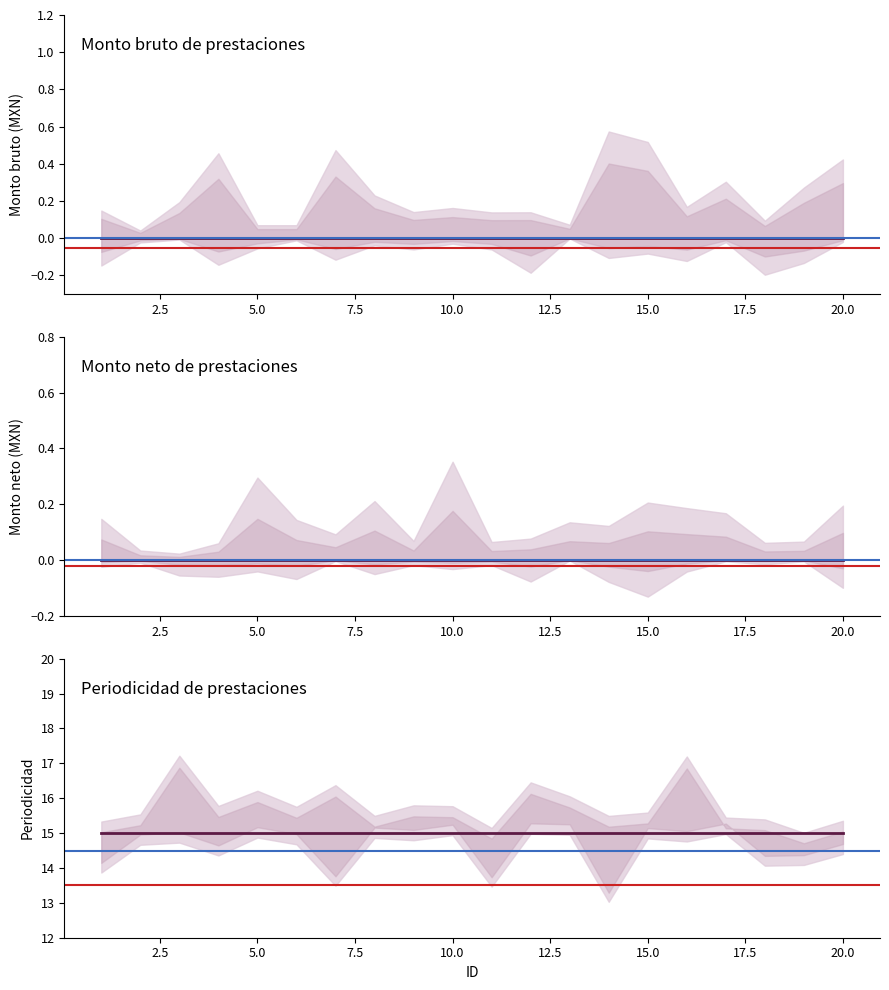

True or false: Monto neto has more than 1 interior local peaks.

False